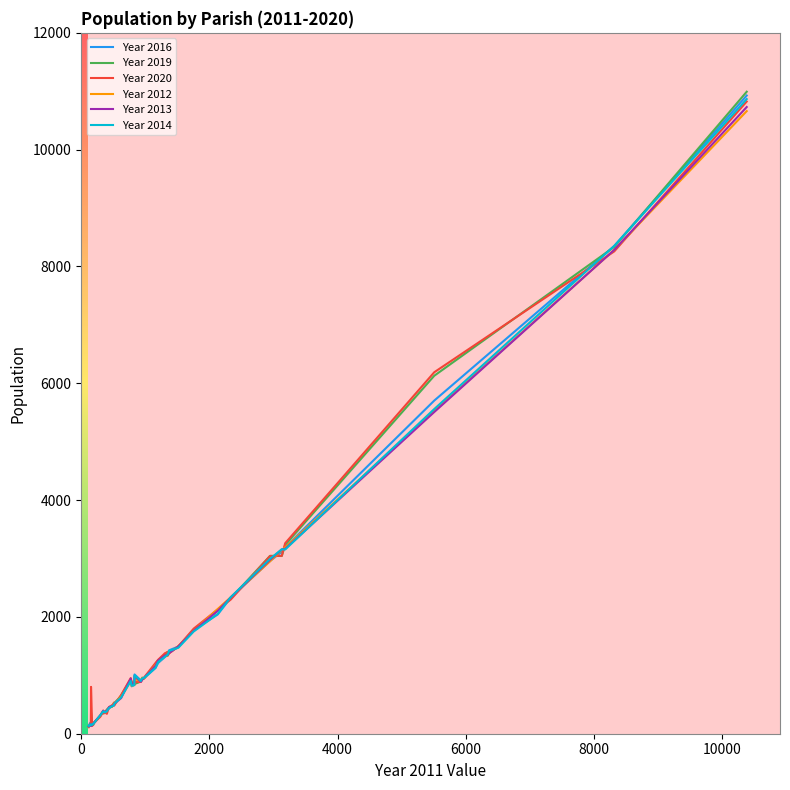

True or false: Year 2016 and Year 2020 intersect in this chart.

True